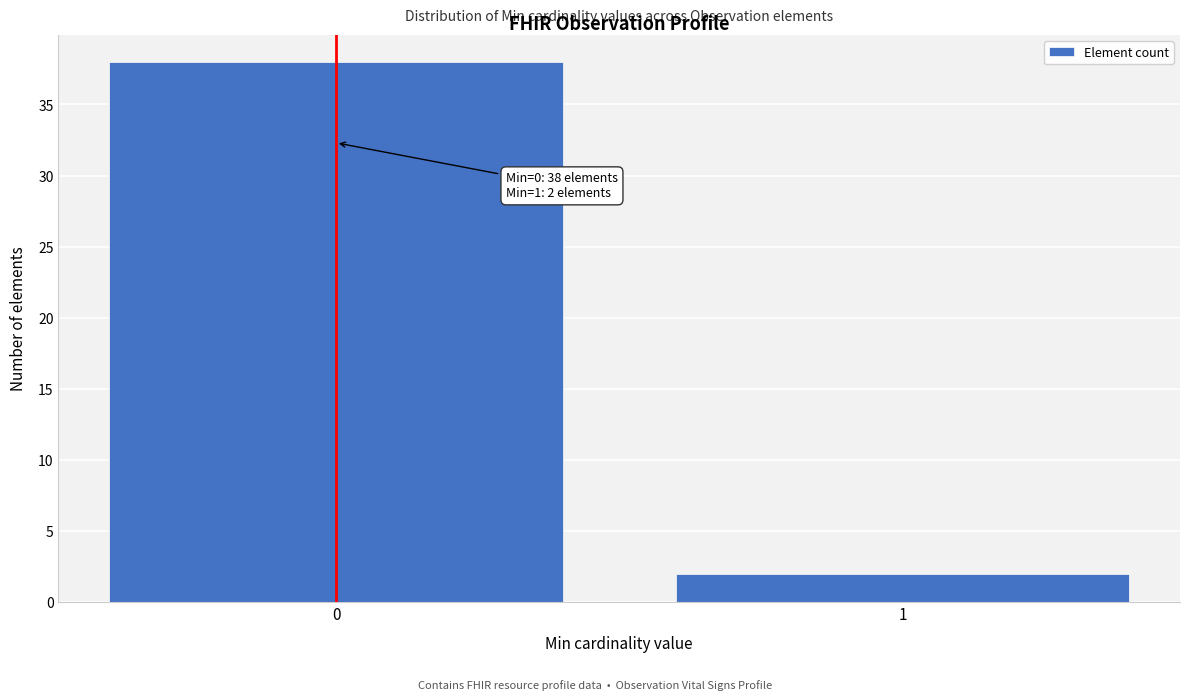

Reading left to right, extract all data points from this chart.

0=38	1=2